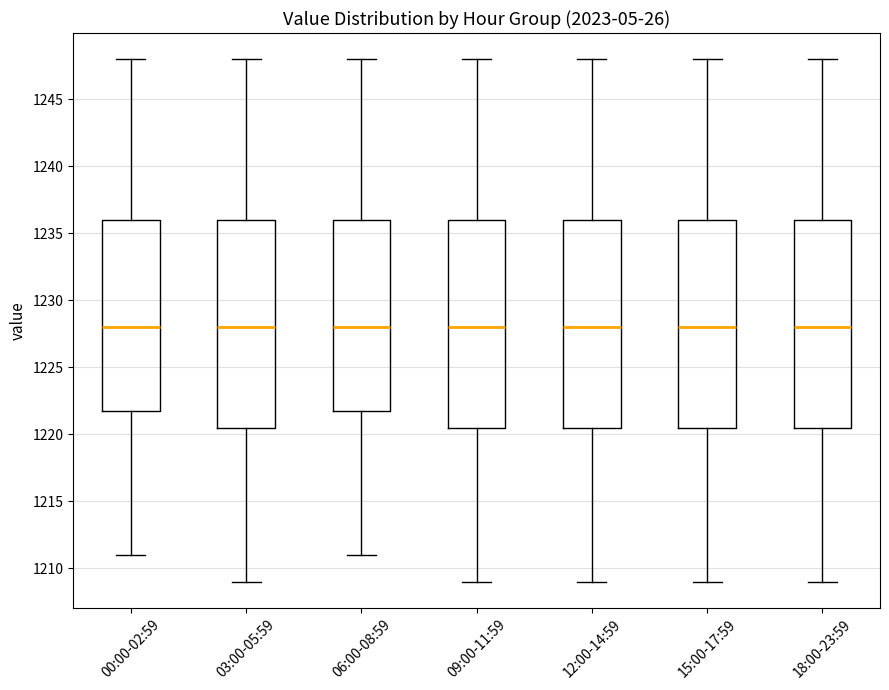

Reading left to right, read every box against the y-axis: the position of its median line, the range the box covers, and the ends of its whiskers. The values are not printed on the chart, so give them approximately, as read against the axis.

00:00-02:59: median 1228.0, box 1222.0 to 1236.0, whiskers 1211.0 to 1248.0
03:00-05:59: median 1228.0, box 1220.5 to 1236.0, whiskers 1209.0 to 1248.0
06:00-08:59: median 1228.0, box 1222.0 to 1236.0, whiskers 1211.0 to 1248.0
09:00-11:59: median 1228.0, box 1220.5 to 1236.0, whiskers 1209.0 to 1248.0
12:00-14:59: median 1228.0, box 1220.5 to 1236.0, whiskers 1209.0 to 1248.0
15:00-17:59: median 1228.0, box 1220.5 to 1236.0, whiskers 1209.0 to 1248.0
18:00-23:59: median 1228.0, box 1220.5 to 1236.0, whiskers 1209.0 to 1248.0